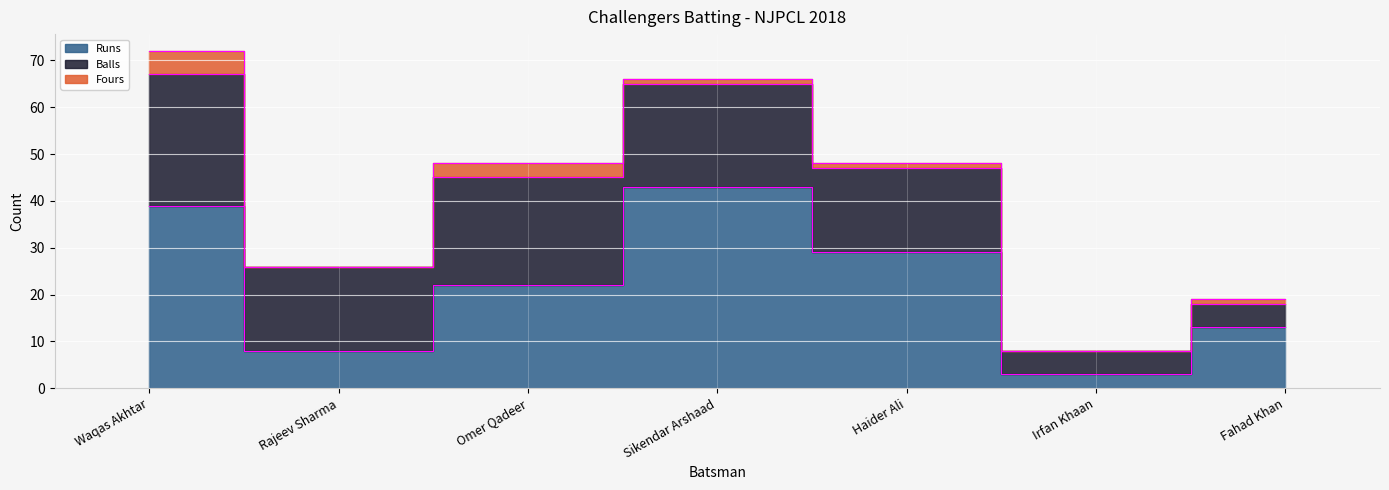

List the series in order of their overall mean, highest first.

Runs, Balls, Fours